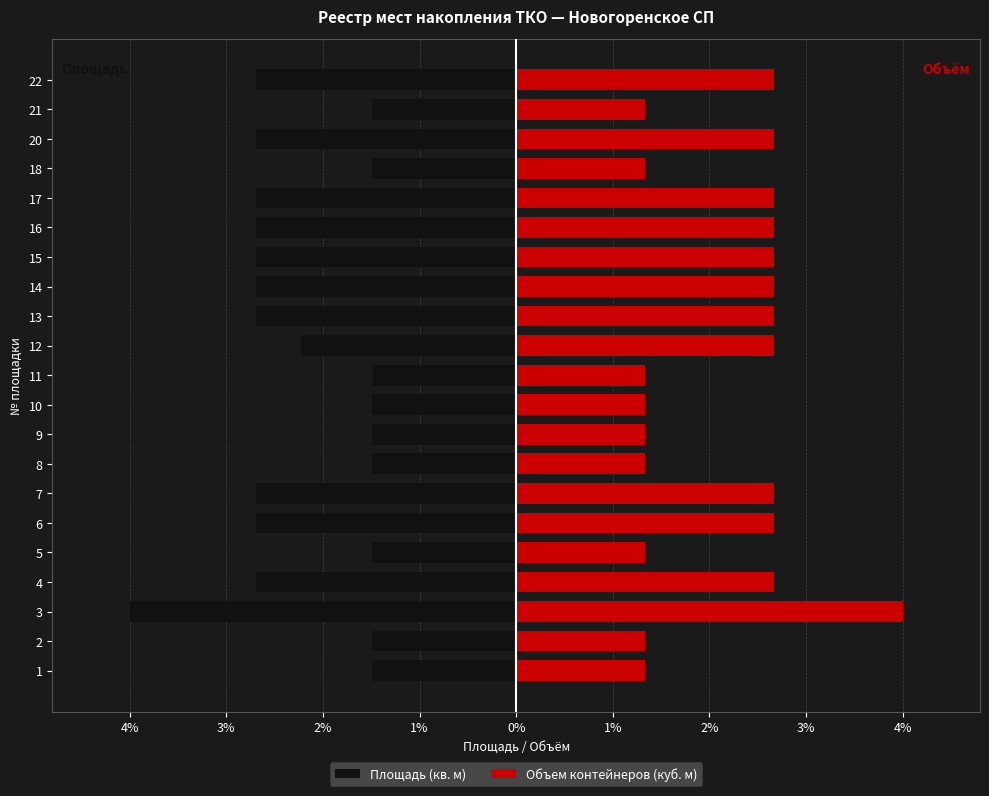

What are all the series names shown in the legend?

Площадь (кв. м), Объем контейнеров (куб. м)